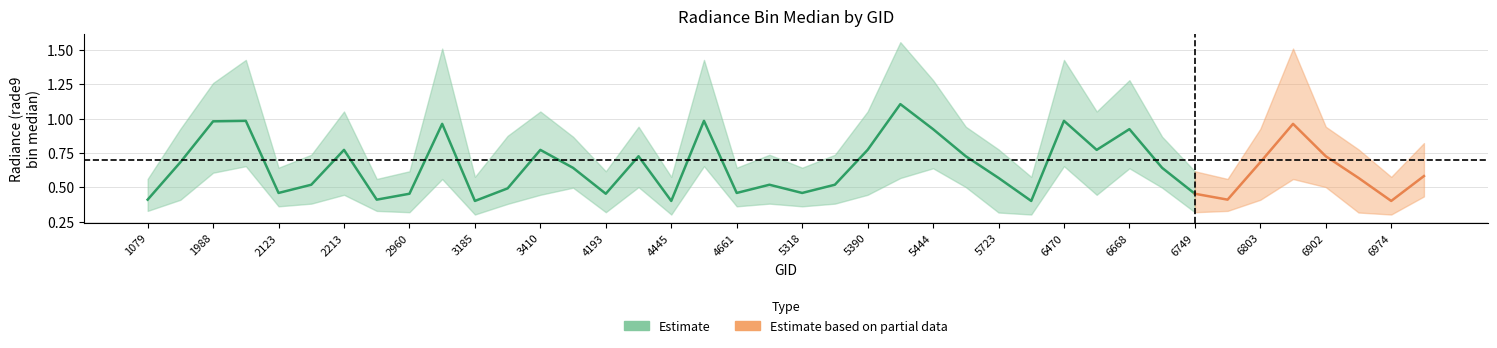

True or false: rade9_bin_3q and rade9_bin_1q cross at least once.

False